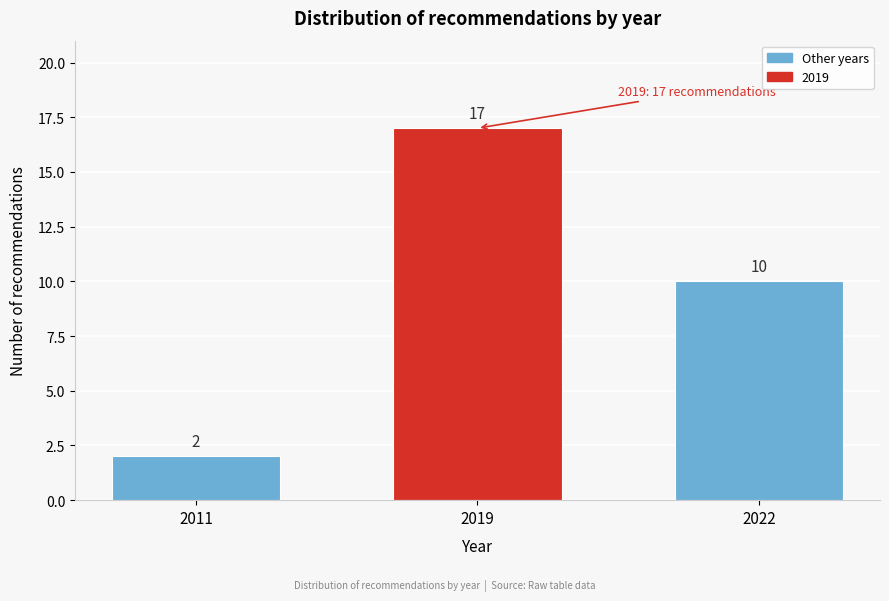

Reading left to right, what are all the values shown in this chart?

2	17	10